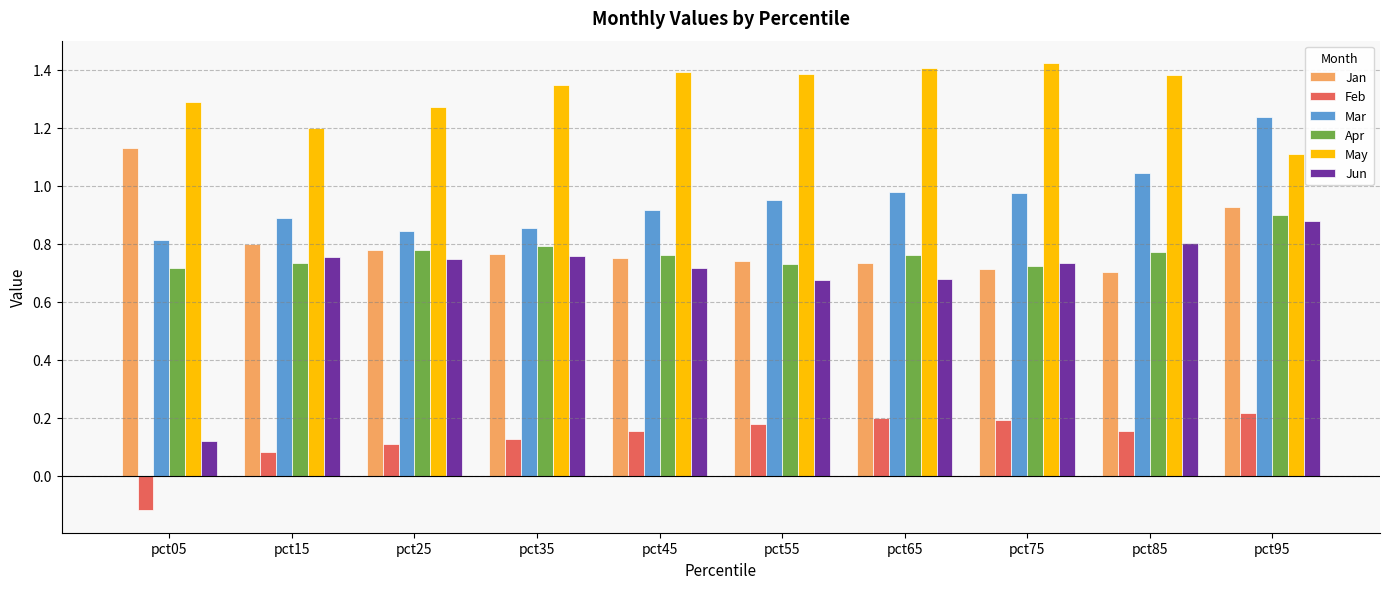

Which series has the widest spread of values?

Jun